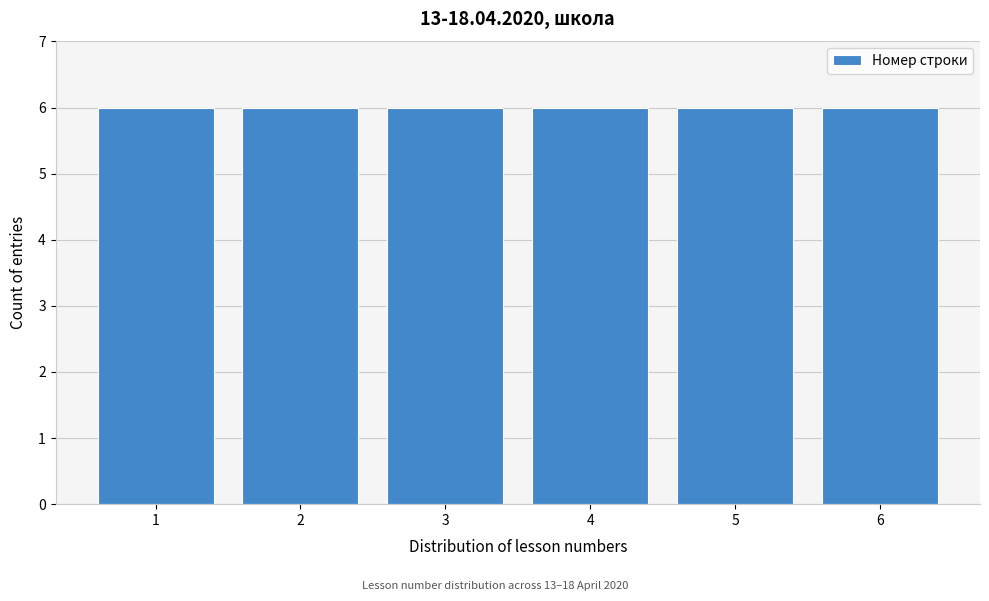

Reading left to right, transcribe this chart: for each bar, give the range it covers on the x-axis and its height. The values are not printed on the chart, so give them approximately, as read against the axis.

0.5 to 1.5: 6
1.5 to 2.5: 6
2.5 to 3.5: 6
3.5 to 4.5: 6
4.5 to 5.5: 6
5.5 to 6.5: 6